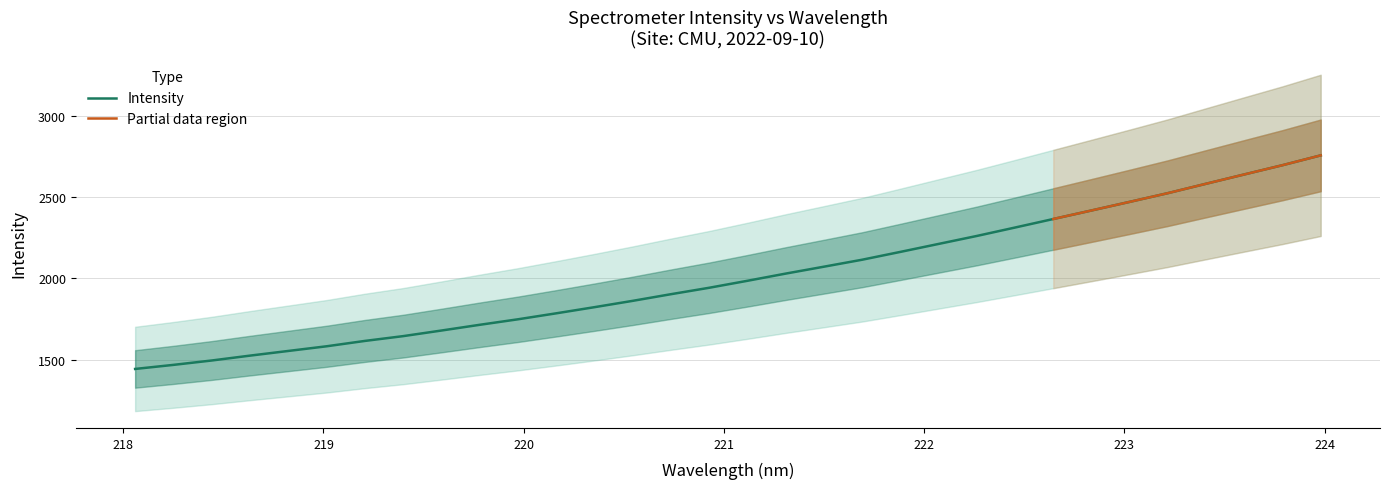

Reading left to right, extract all data points from this chart.

218.0596=1442.8	218.2508=1467.9	218.442=1494.8	218.6332=1524.9	218.8244=1553.6	219.0156=1582.4	219.2067=1615.3	219.3979=1644.9	219.589=1679.3	219.7801=1714.6	219.9712=1748.5	220.1623=1785.3	220.3533=1823.1	220.5444=1862.2	220.7354=1903.1	220.9264=1942.7	221.1174=1985.7	221.3083=2029.9	221.4993=2072.5	221.6902=2115.3	221.8812=2163.6	222.0721=2212.7	222.263=2261.7	222.4538=2313.6	222.6447=2366.1	222.8355=2418.6	223.0264=2471.7	223.2172=2525.4	223.408=2583.2	223.5987=2640.5	223.7895=2697.5	223.9802=2757.9